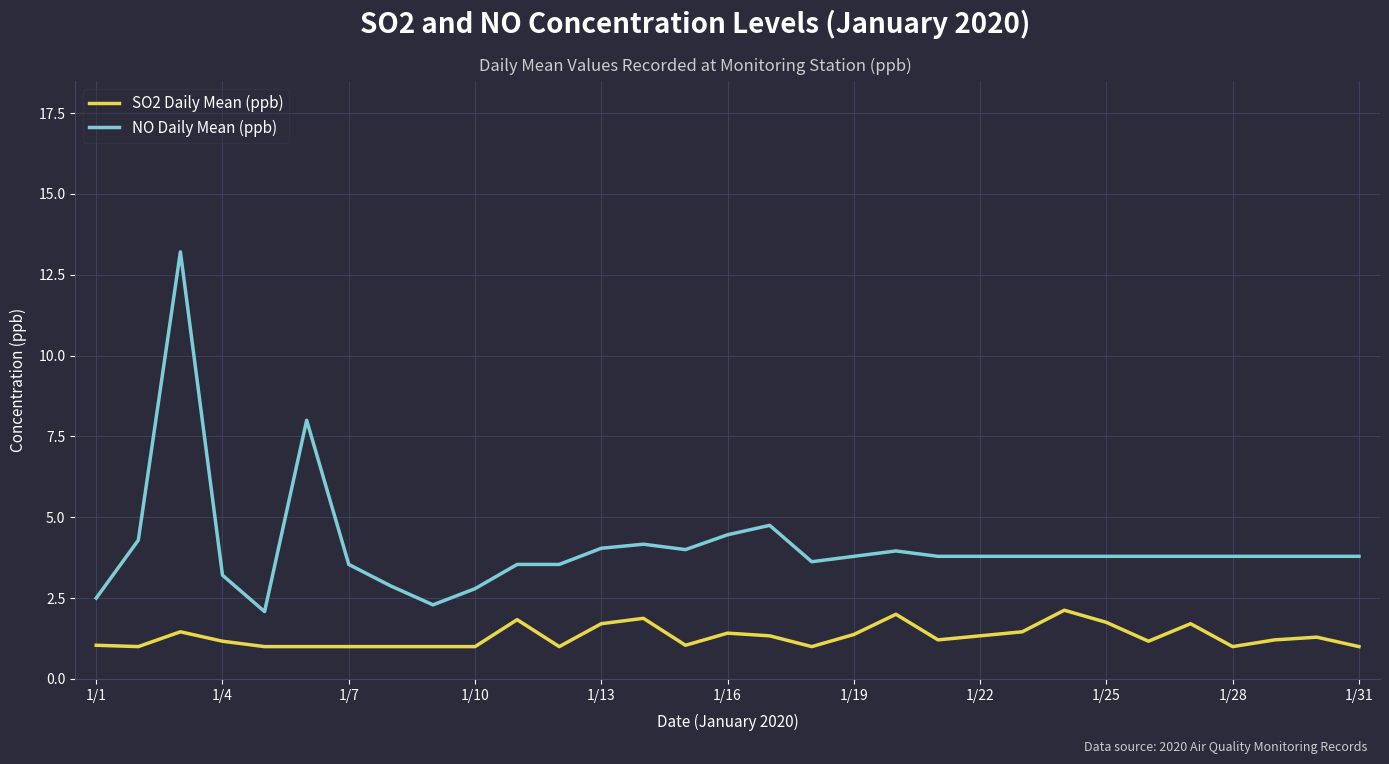

Which series has the largest range (max minus min)?

NO Daily Mean (ppb)